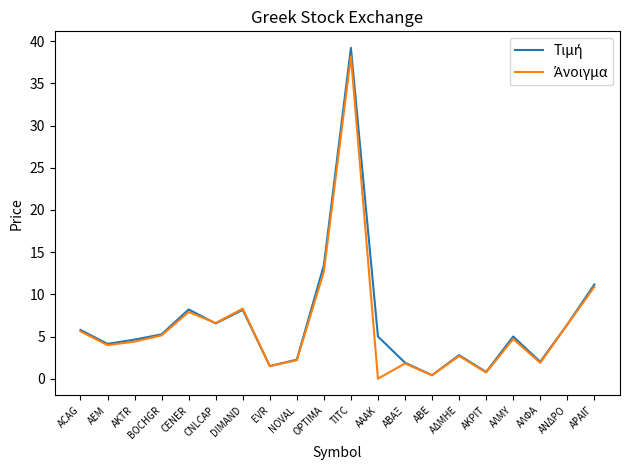

Does the chart display data point markers on the line(s)?

No